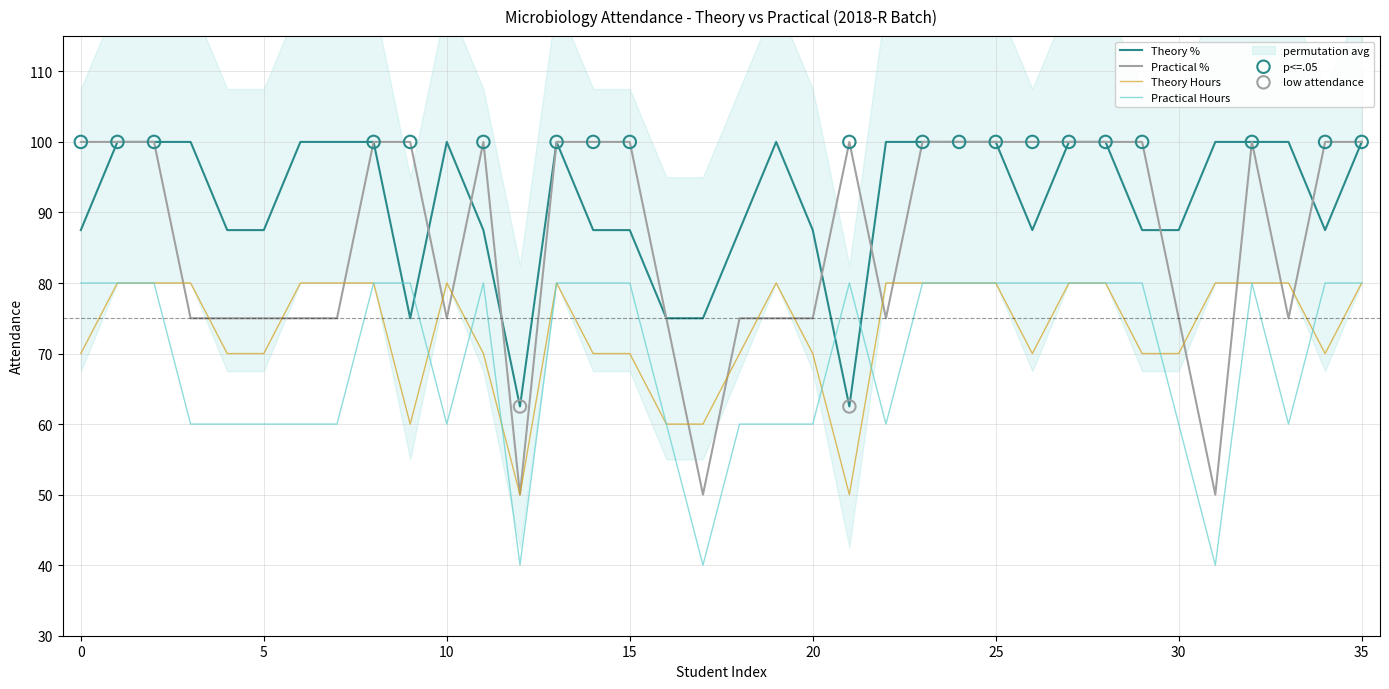

What is the minimum value for Theory %?

62.5